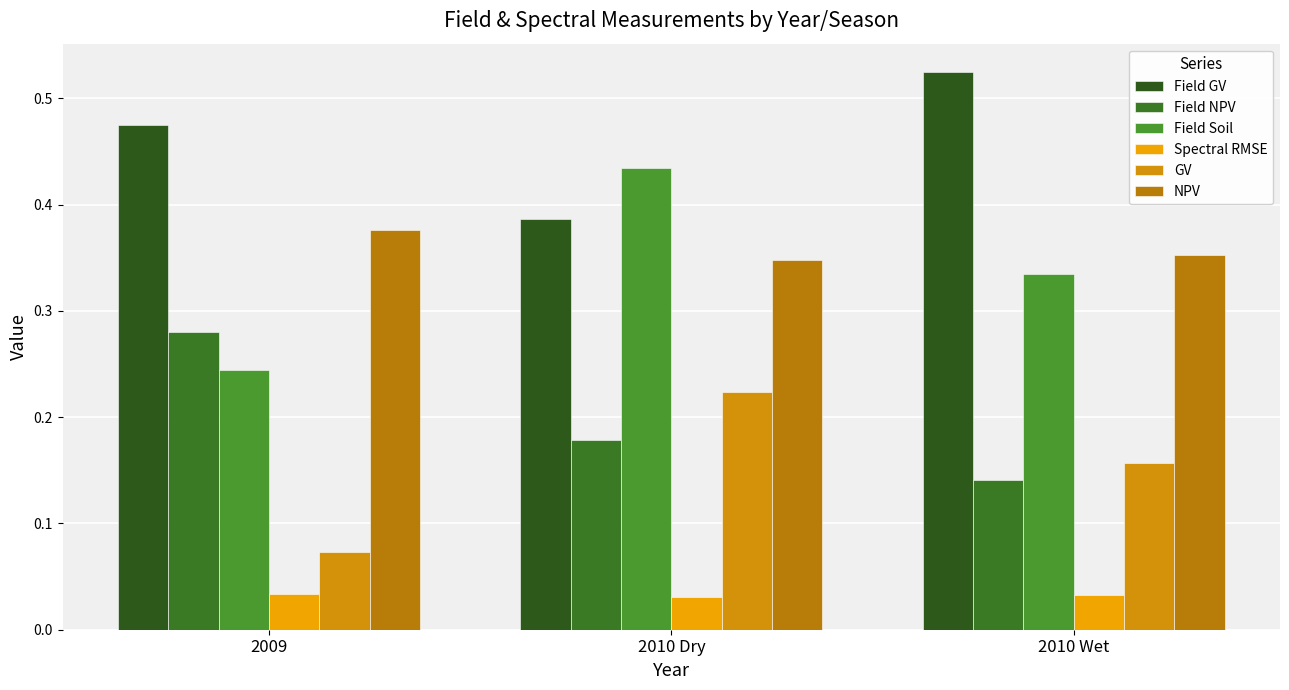

Is the value of GV at 2009 greater than the value of Field Soil at 2010 Wet?

No